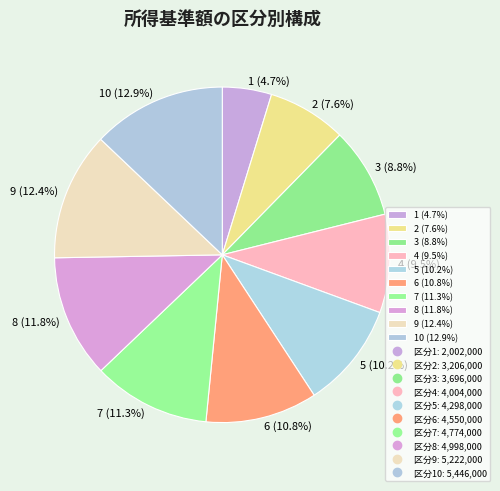

Between 6 (10.8%) and 4 (9.5%), which is larger?

6 (10.8%)